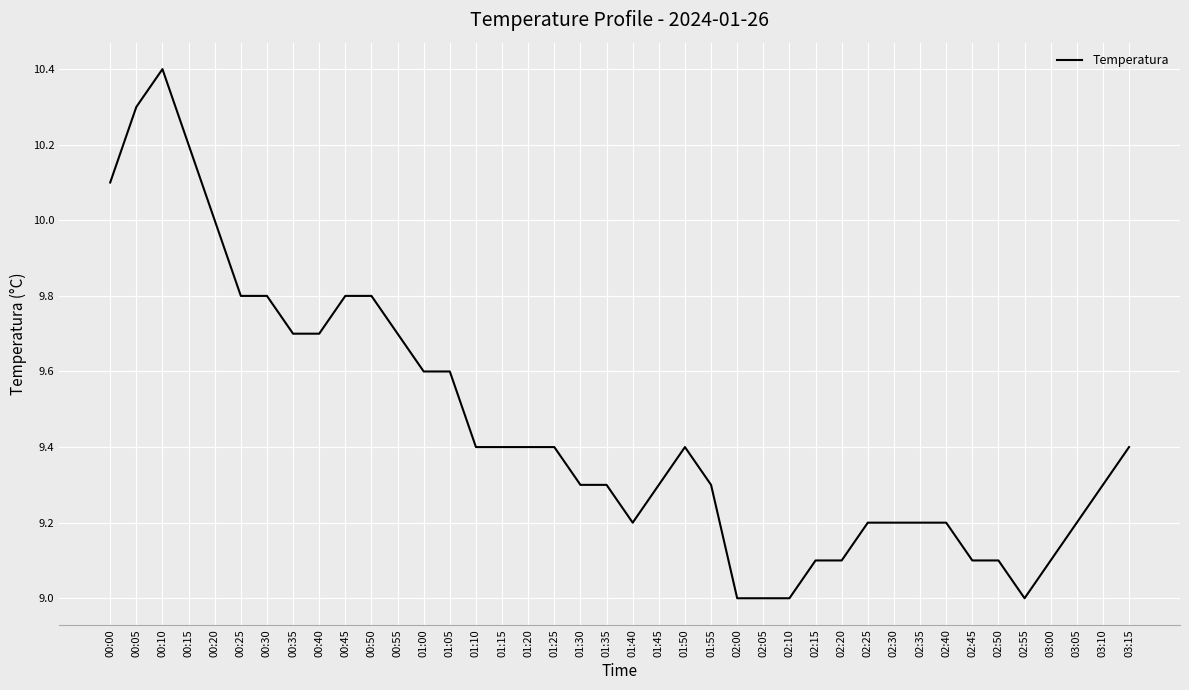

What is the change in value from 00:00 to 01:05?

-0.5